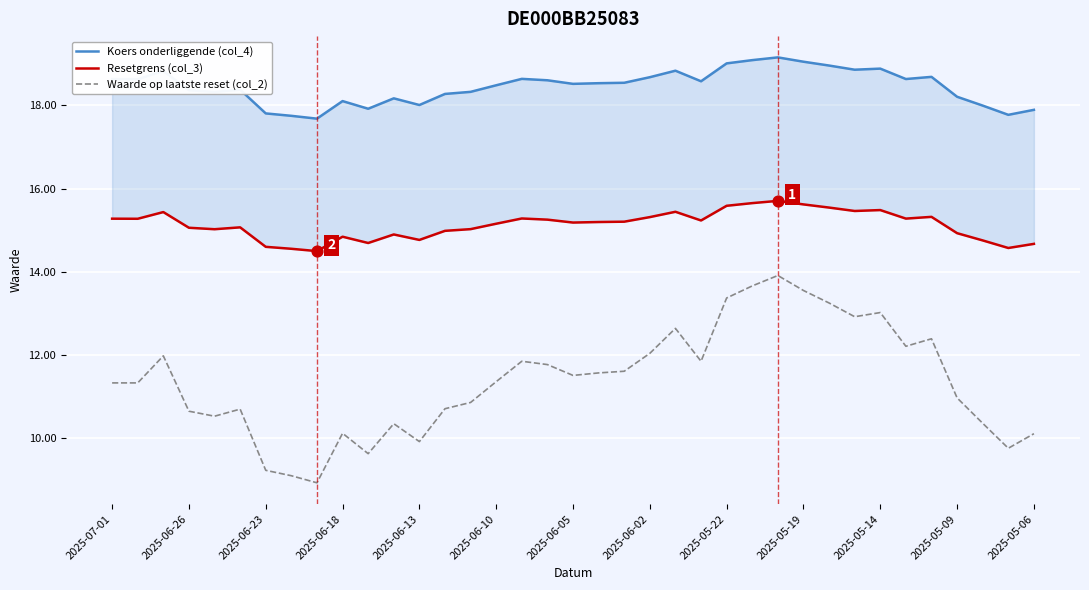

What is the highest value of the Waarde op laatste reset (col_2) series?

13.9